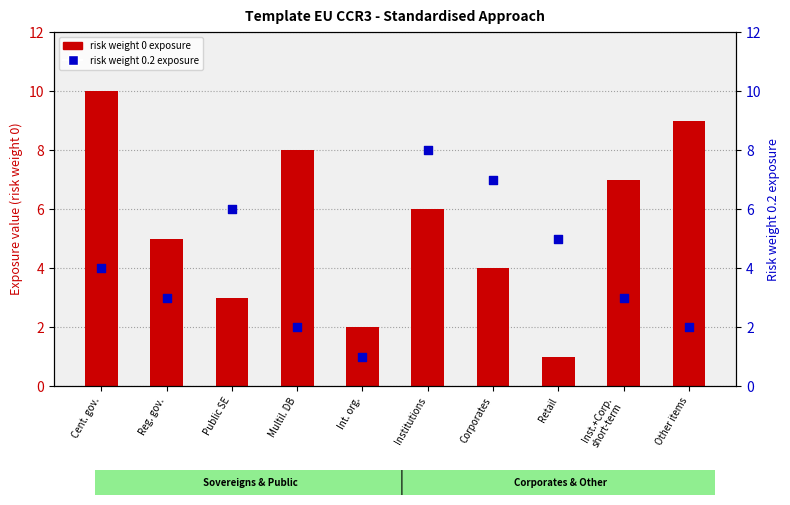

Is the value of Risk weight 0 (exposure) at Retail greater than the value of Risk weight 0.2 (exposure) at Multil. DB?

No